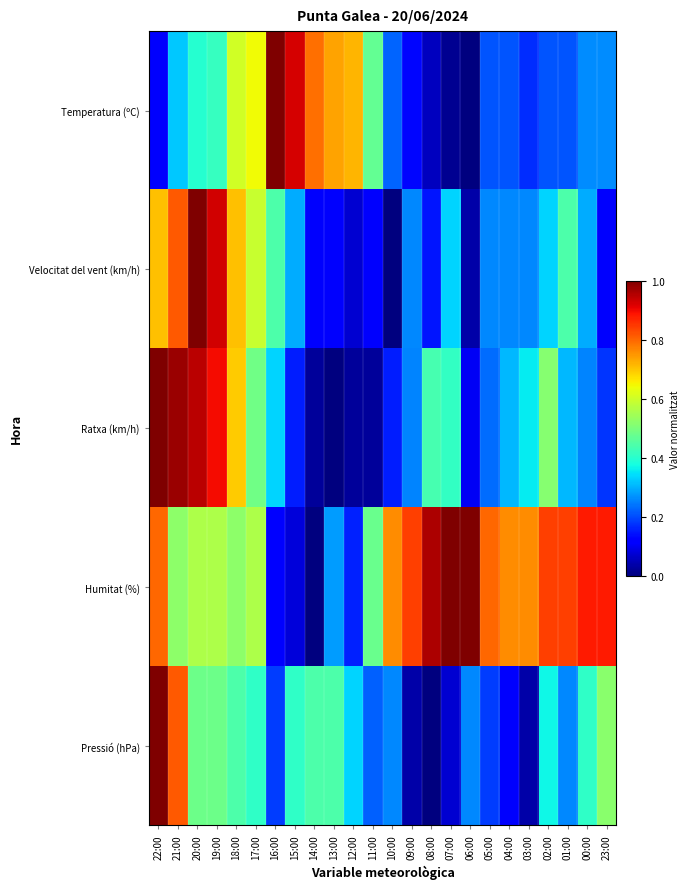

Reading right to left, list all the values displayed in this chart.

Temperatura (ºC): 23:00=0.3	00:00=0.3	01:00=0.2	02:00=0.2	03:00=0.2	04:00=0.2	05:00=0.2	06:00=0.0	07:00=0.0	08:00=0.1	09:00=0.1	10:00=0.2	11:00=0.5	12:00=0.7	13:00=0.7	14:00=0.8	15:00=0.9	16:00=1.0	17:00=0.6	18:00=0.6	19:00=0.4	20:00=0.4	21:00=0.3	22:00=0.1
Velocitat del vent (km/h): 23:00=0.1	00:00=0.3	01:00=0.4	02:00=0.3	03:00=0.3	04:00=0.3	05:00=0.3	06:00=0.0	07:00=0.3	08:00=0.1	09:00=0.3	10:00=0.0	11:00=0.1	12:00=0.1	13:00=0.1	14:00=0.1	15:00=0.3	16:00=0.4	17:00=0.6	18:00=0.7	19:00=0.9	20:00=1.0	21:00=0.8	22:00=0.7
Ratxa (km/h): 23:00=0.2	00:00=0.3	01:00=0.3	02:00=0.5	03:00=0.4	04:00=0.3	05:00=0.2	06:00=0.1	07:00=0.4	08:00=0.4	09:00=0.3	10:00=0.2	11:00=0.0	12:00=0.0	13:00=0.0	14:00=0.0	15:00=0.2	16:00=0.3	17:00=0.5	18:00=0.7	19:00=0.9	20:00=0.9	21:00=1.0	22:00=1.0
Humitat (%): 23:00=0.9	00:00=0.9	01:00=0.8	02:00=0.8	03:00=0.8	04:00=0.8	05:00=0.8	06:00=1.0	07:00=1.0	08:00=1.0	09:00=0.8	10:00=0.8	11:00=0.5	12:00=0.2	13:00=0.3	14:00=0.0	15:00=0.1	16:00=0.1	17:00=0.6	18:00=0.5	19:00=0.6	20:00=0.6	21:00=0.5	22:00=0.8
Pressió (hPa): 23:00=0.5	00:00=0.4	01:00=0.3	02:00=0.4	03:00=0.0	04:00=0.1	05:00=0.2	06:00=0.3	07:00=0.1	08:00=0.0	09:00=0.0	10:00=0.3	11:00=0.2	12:00=0.3	13:00=0.4	14:00=0.4	15:00=0.4	16:00=0.2	17:00=0.4	18:00=0.4	19:00=0.5	20:00=0.5	21:00=0.8	22:00=1.0